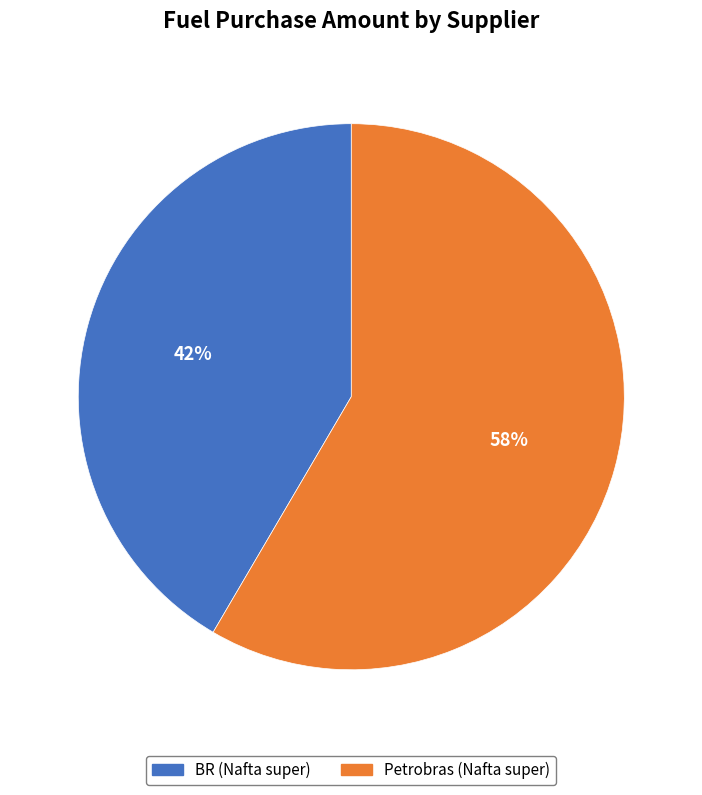

To the nearest percent, what is the average slice percentage?

50%